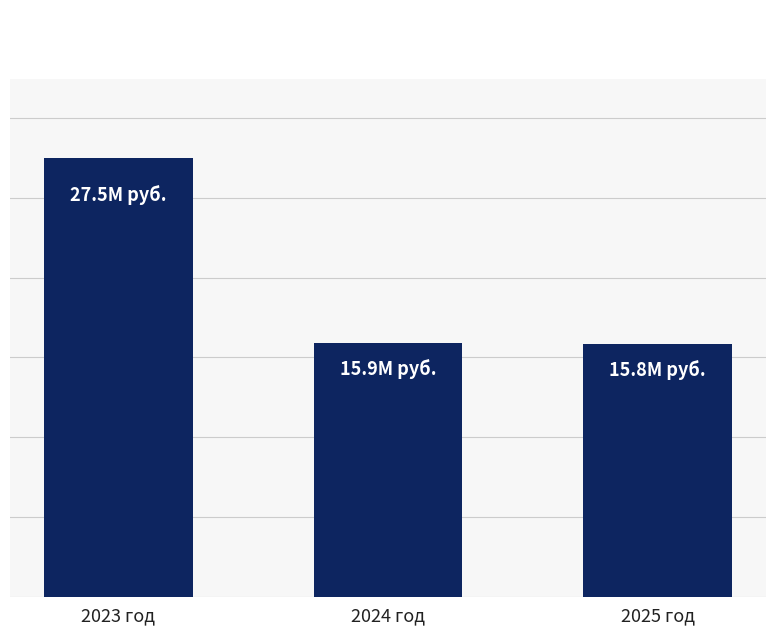

What is the sum of all values?

59229518.0